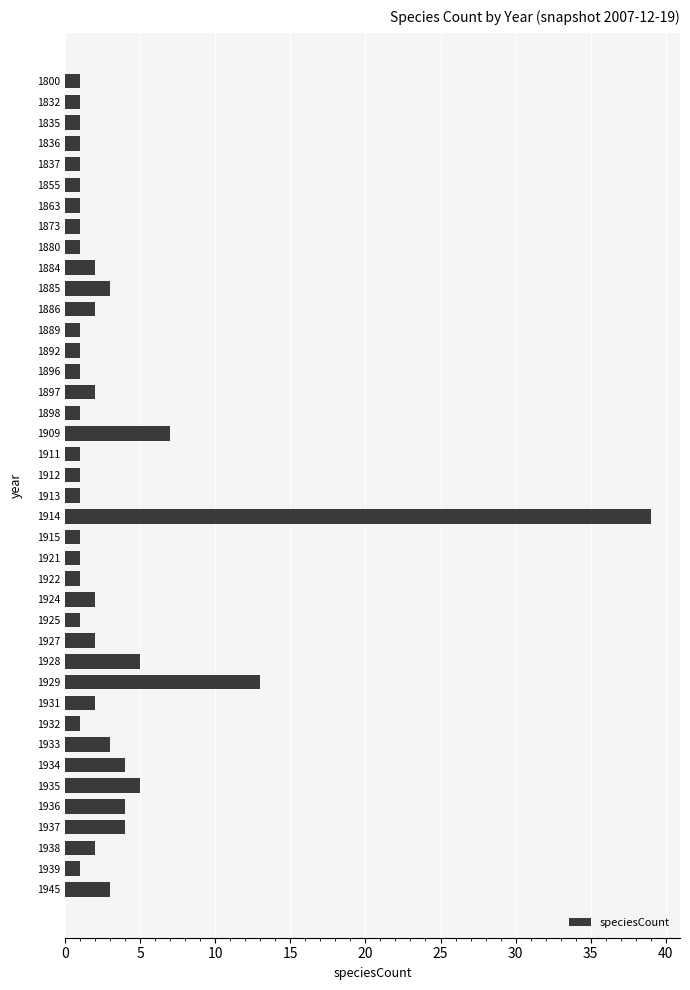

Between 1934 and 1884, which is larger?

1934